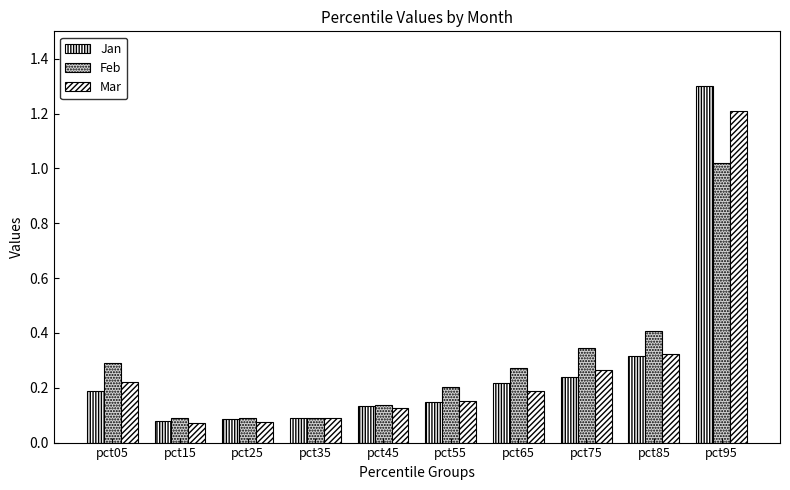

Reading left to right, transcribe all the data shown in this chart.

Jan: pct05=0.2	pct15=0.1	pct25=0.1	pct35=0.1	pct45=0.1	pct55=0.1	pct65=0.2	pct75=0.2	pct85=0.3	pct95=1.3
Feb: pct05=0.3	pct15=0.1	pct25=0.1	pct35=0.1	pct45=0.1	pct55=0.2	pct65=0.3	pct75=0.3	pct85=0.4	pct95=1.0
Mar: pct05=0.2	pct15=0.1	pct25=0.1	pct35=0.1	pct45=0.1	pct55=0.2	pct65=0.2	pct75=0.3	pct85=0.3	pct95=1.2